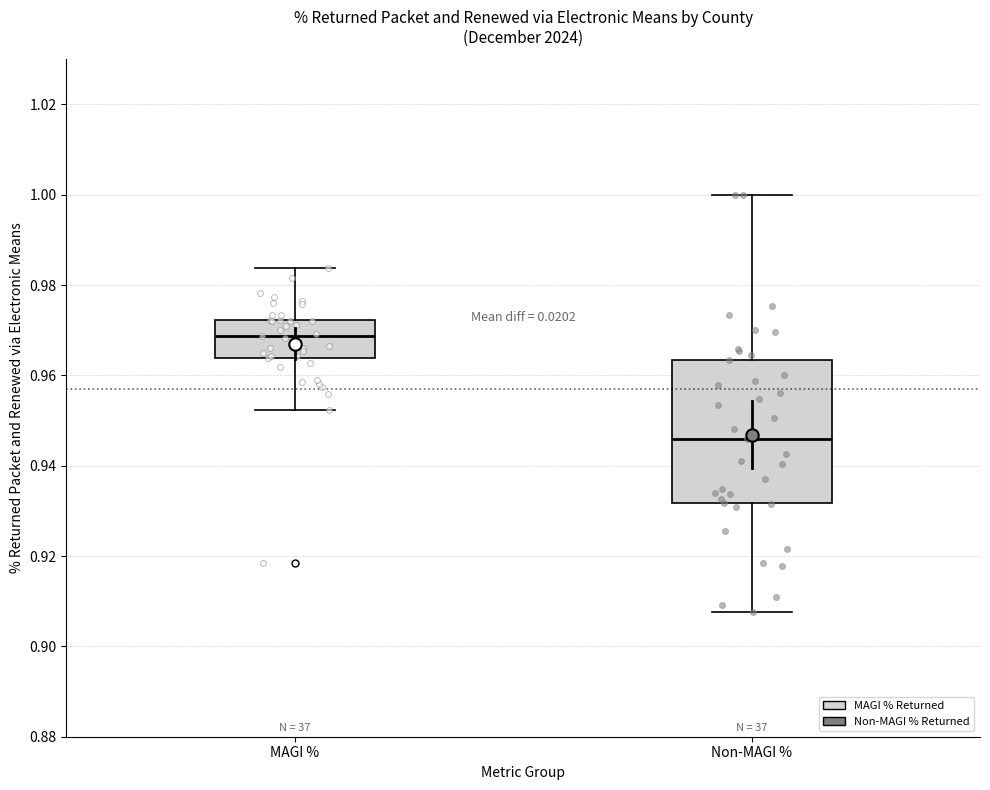

Which box has the highest median line?

MAGI %